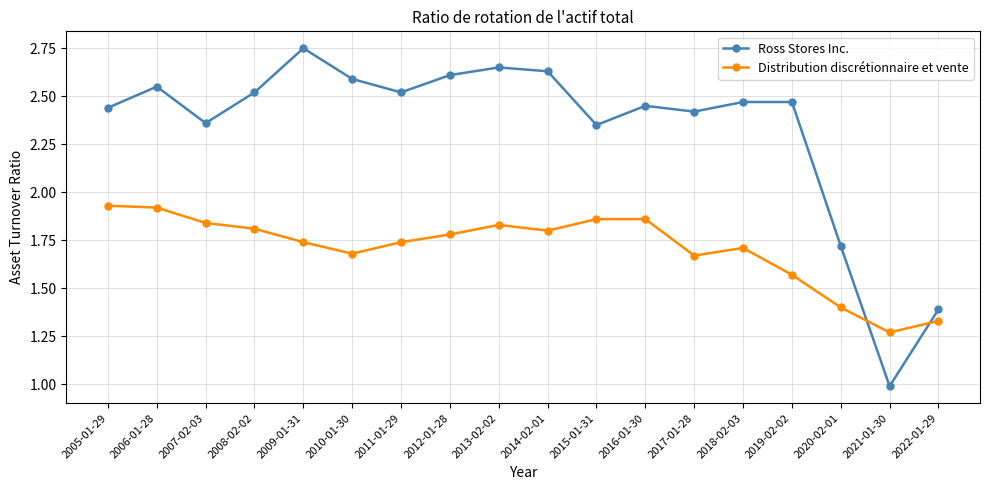

List the series in order of their peak value, lowest first.

Distribution discrétionnaire et vente, Ross Stores Inc.